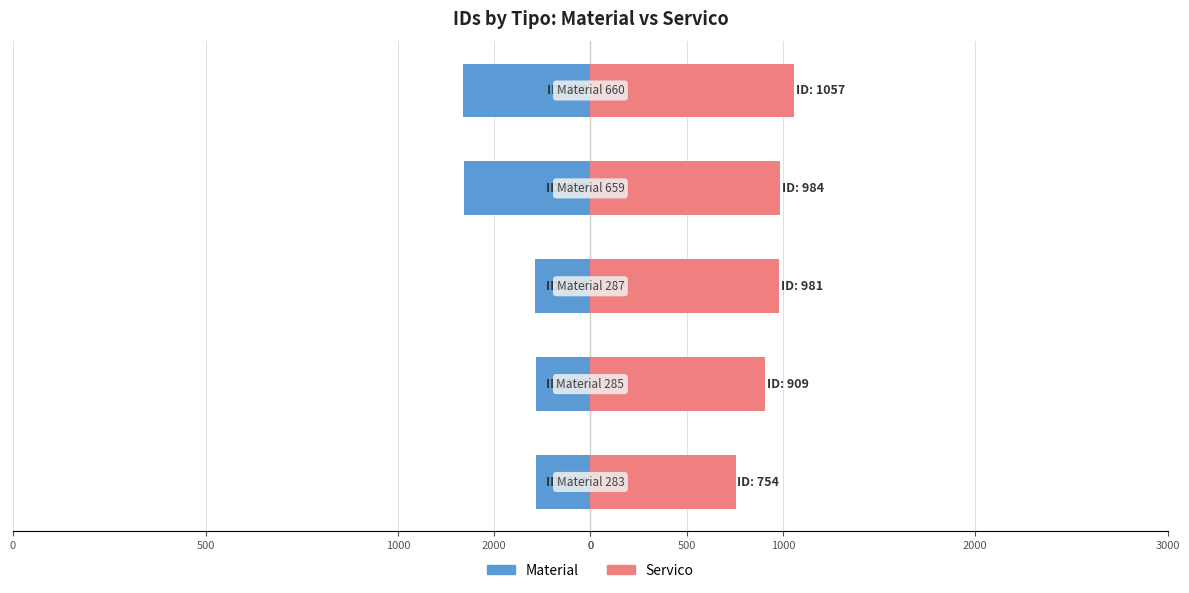

Reading left to right, what are all the values shown in this chart?

Material: 0=-283	2000=-285	1000=-287	500=-659	0=-660
Servico: 0=754	2000=909	1000=981	500=984	0=1057